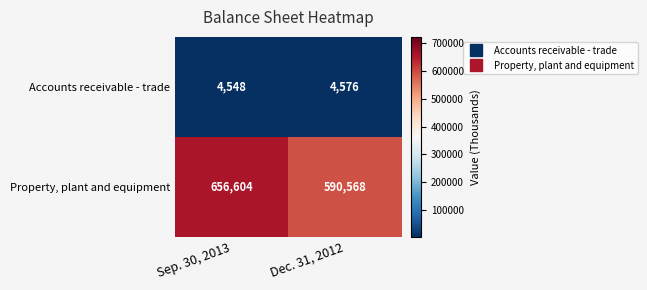

True or false: Property, plant and equipment has a value of 974288 at Sep. 30, 2013.

False